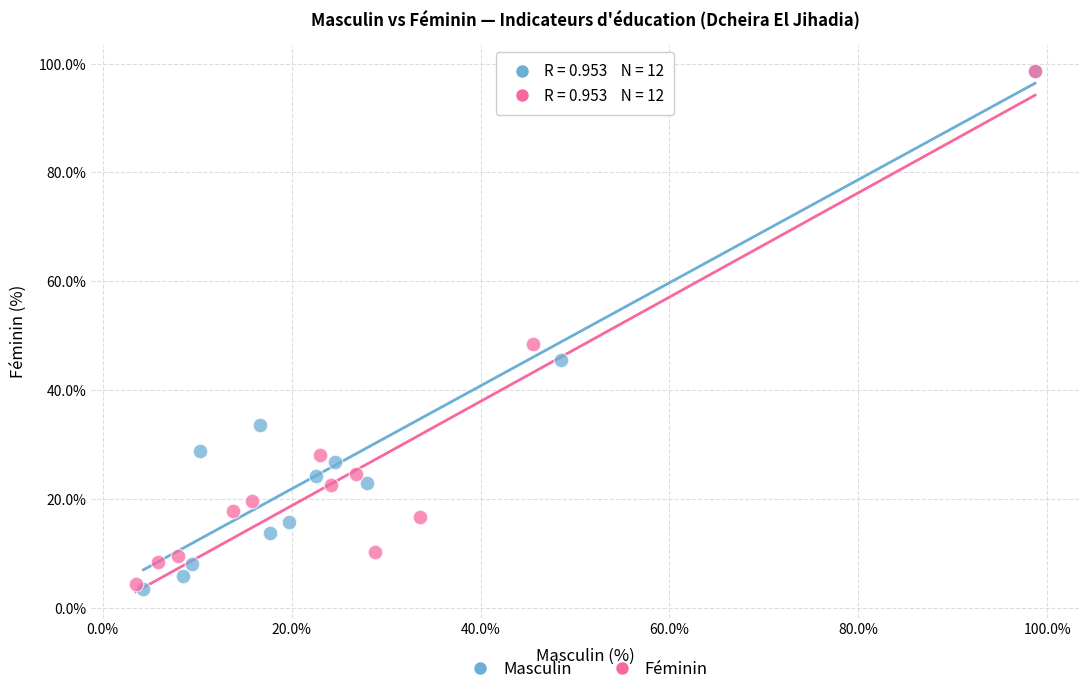

Which series has the widest spread of Y values?

Masculin